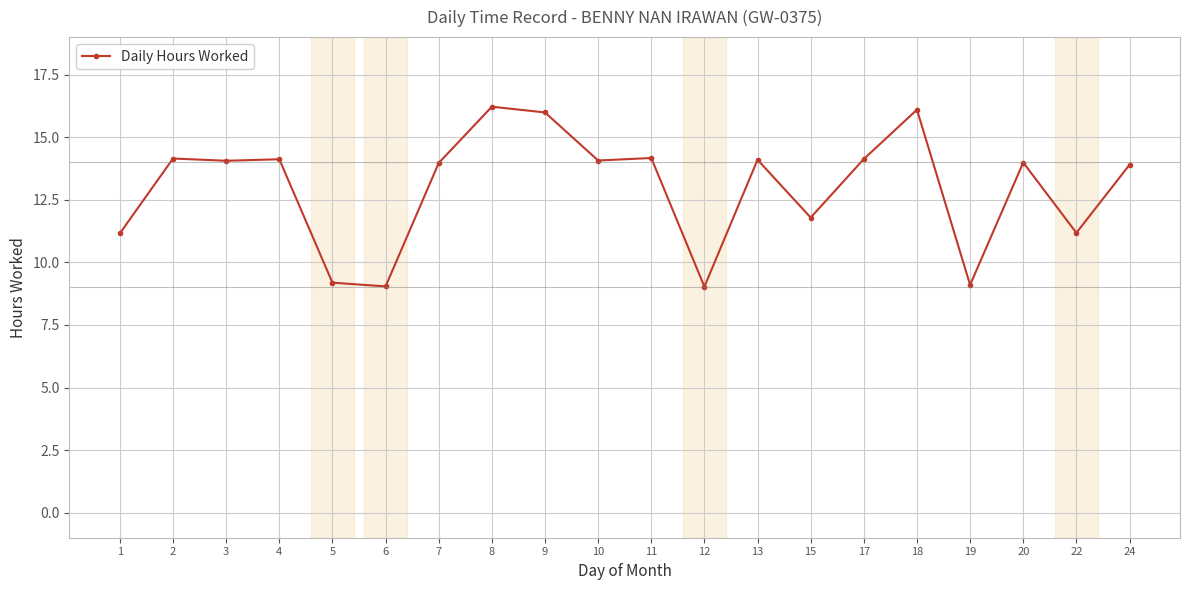

What is the maximum value shown in the chart?

16.2